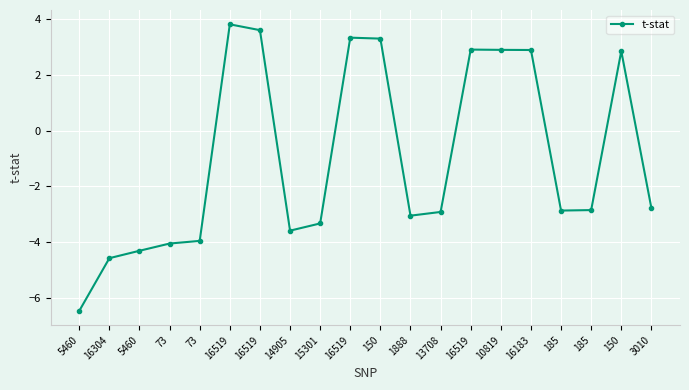

Which label corresponds to the largest value in the chart?

16519